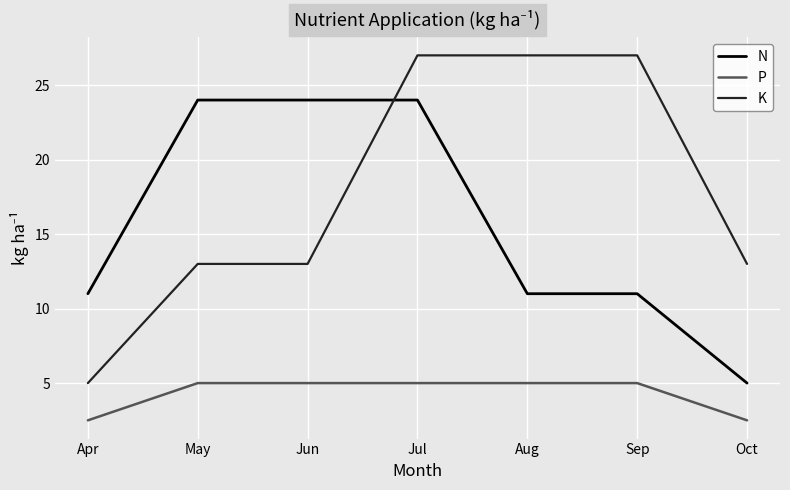

What is the maximum value shown in the chart?

27.0